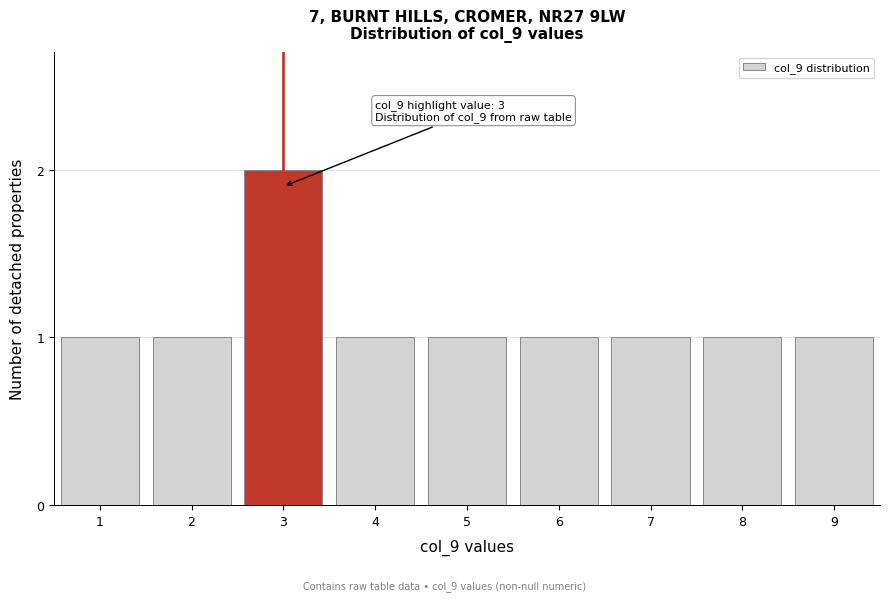

Reading left to right, transcribe all the data shown in this chart.

1=1	2=1	3=2	4=1	5=1	6=1	7=1	8=1	9=1